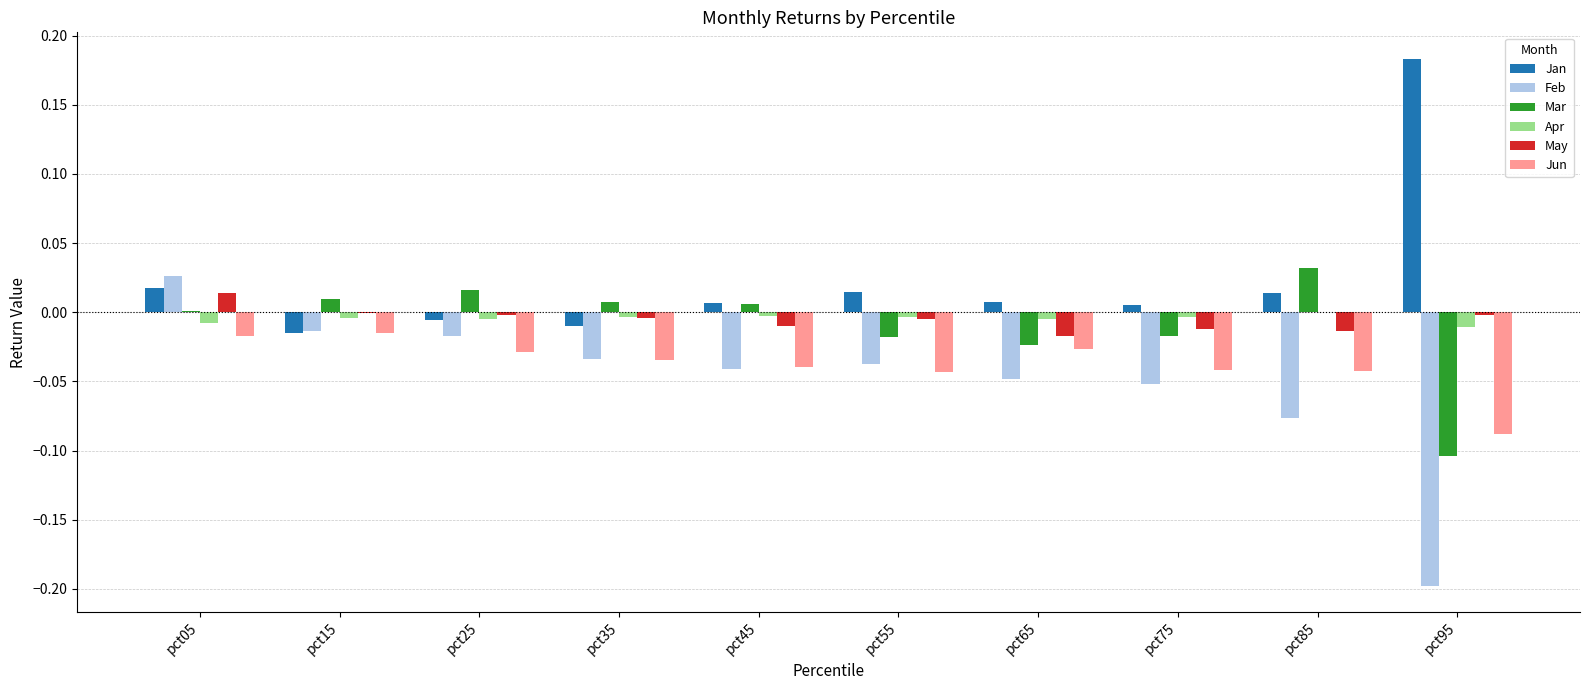

How many groups of bars are there?

10